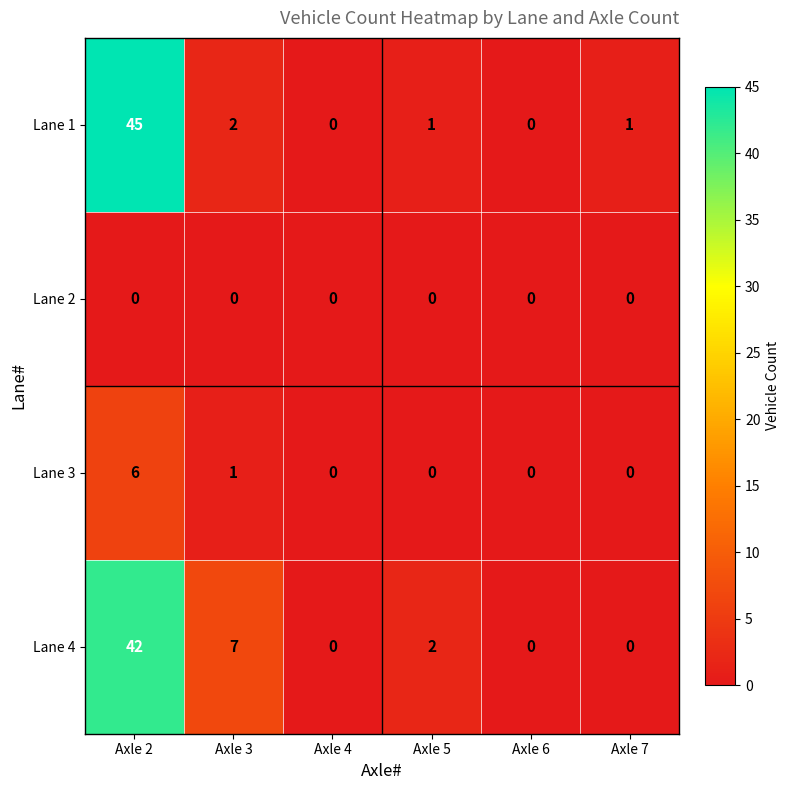

Read the Lane 4 value at Axle 3, to the nearest 10.

10